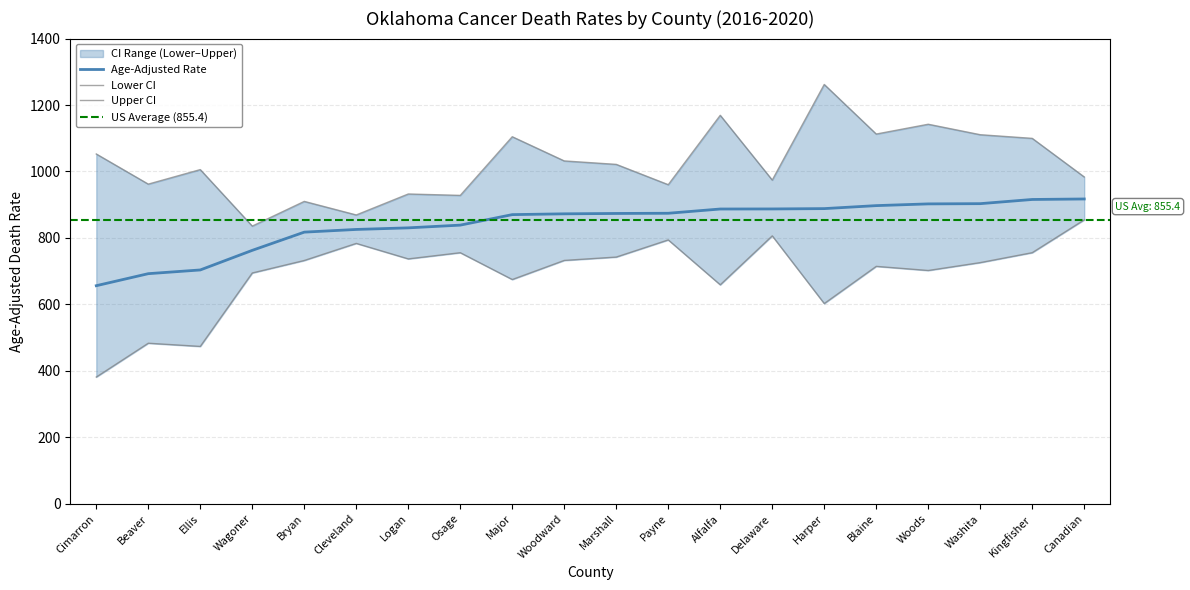

What is the sum of all Lower CI values?

13805.6